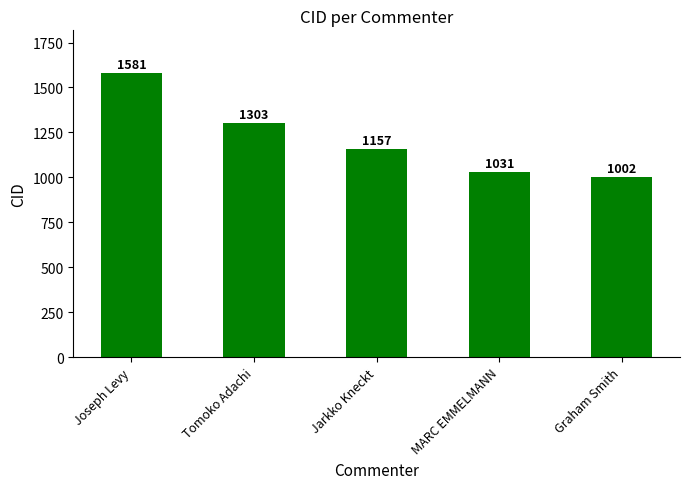

What is the difference between the second highest and second lowest values?

272